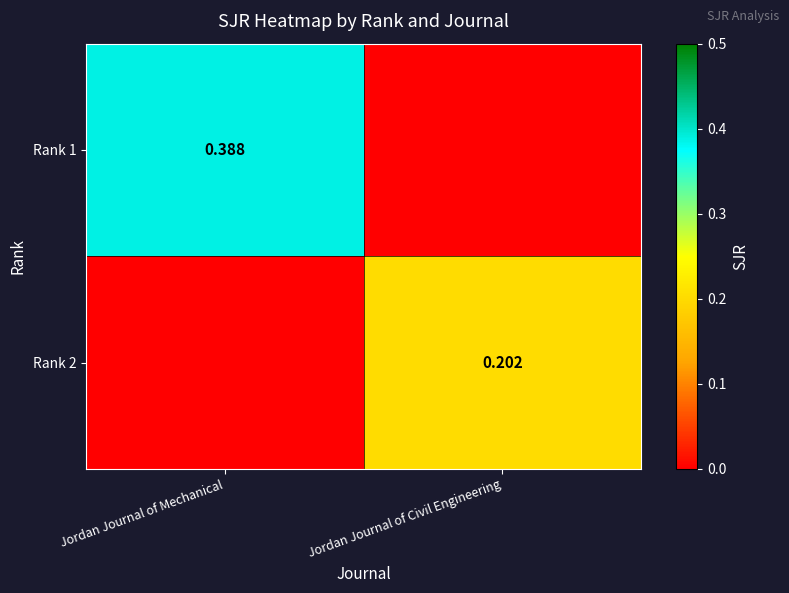

Is the value of Rank 1 at Jordan Journal of Mechanical greater than the value of Rank 2 at Jordan Journal of Civil Engineering?

Yes